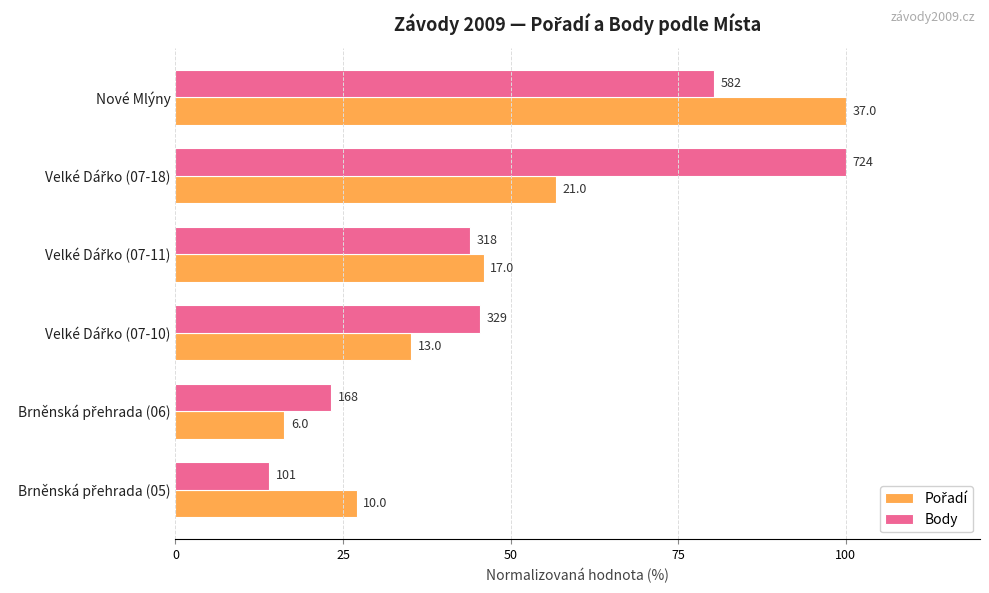

What position from the right is Velké Dářko (07-18)?

2